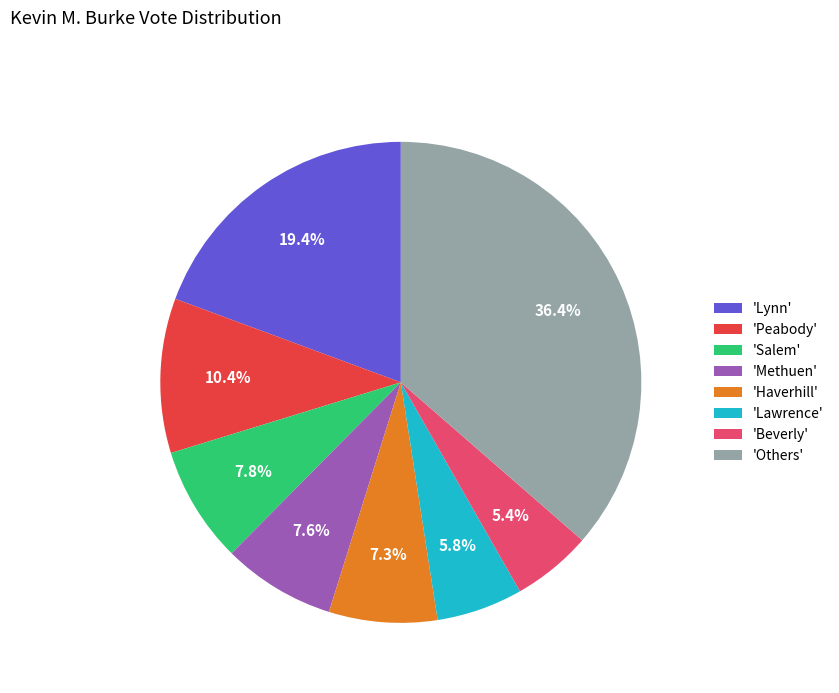

Approximately how many times larger is the value at 'Lawrence' compared to 'Methuen'?

0.8